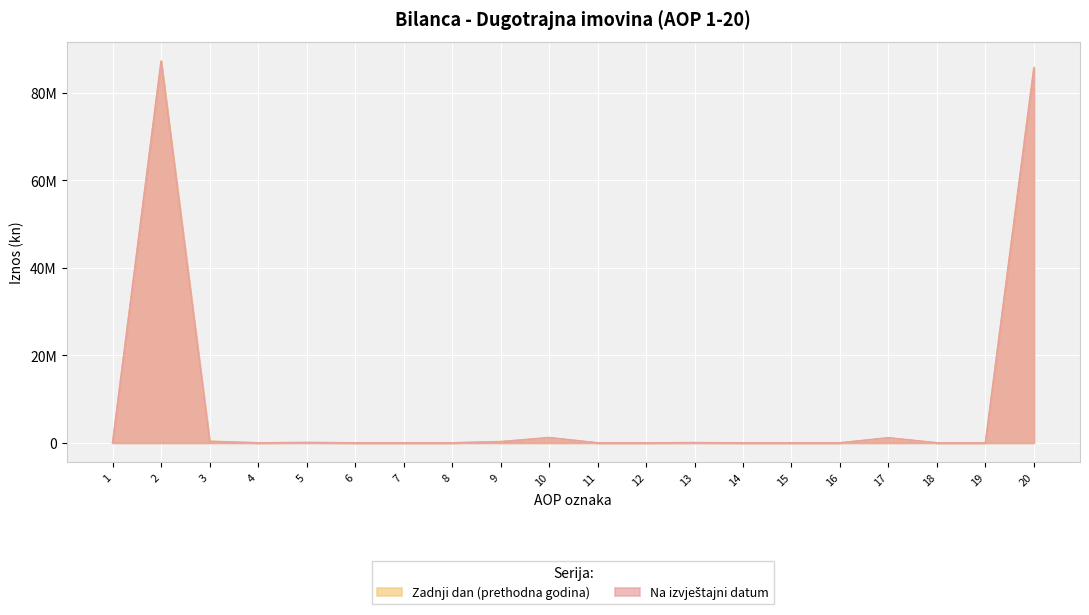

True or false: Na izvještajni datum and Zadnji dan (prethodna godina) cross at least once.

True